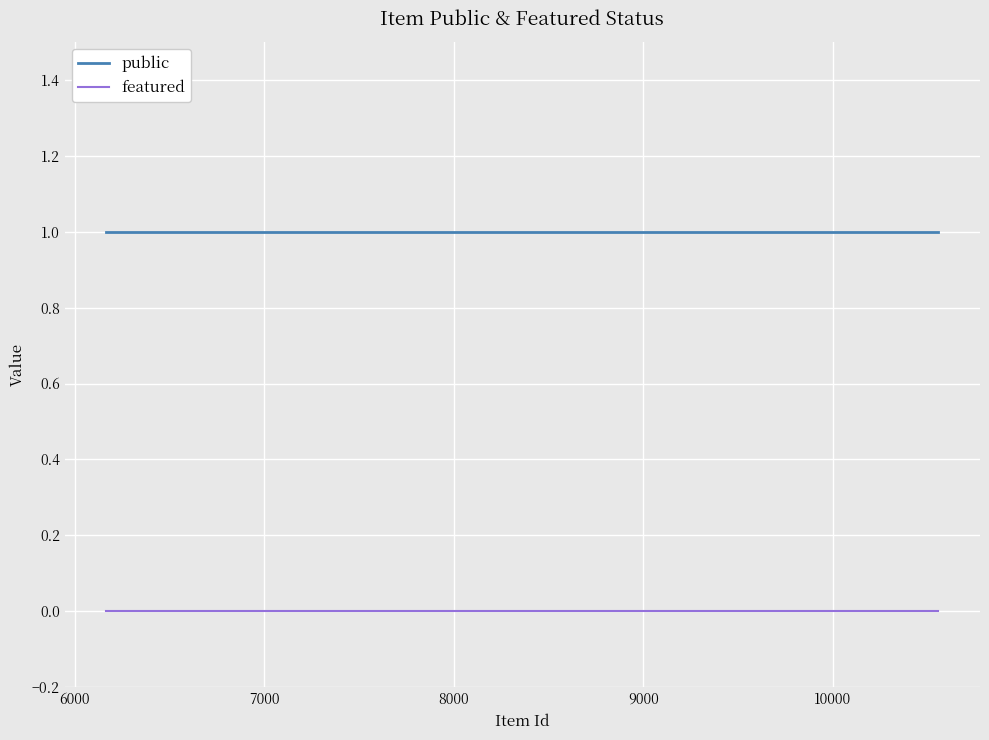

Which series has the largest total across all categories?

public